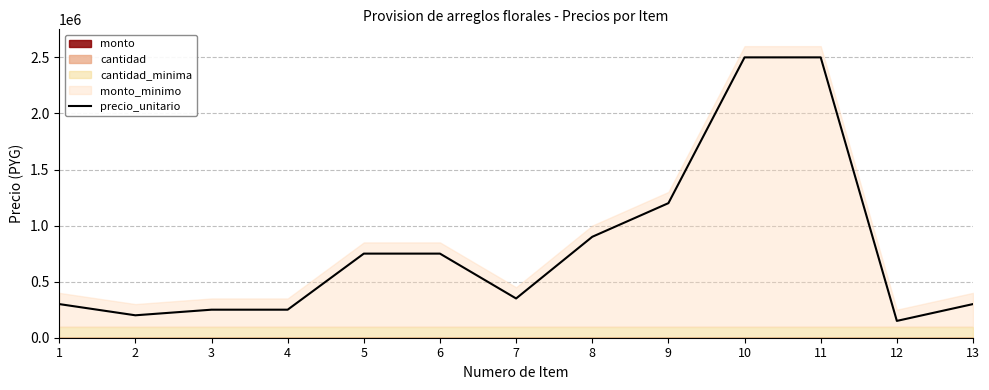

How many values are below 350000?

6